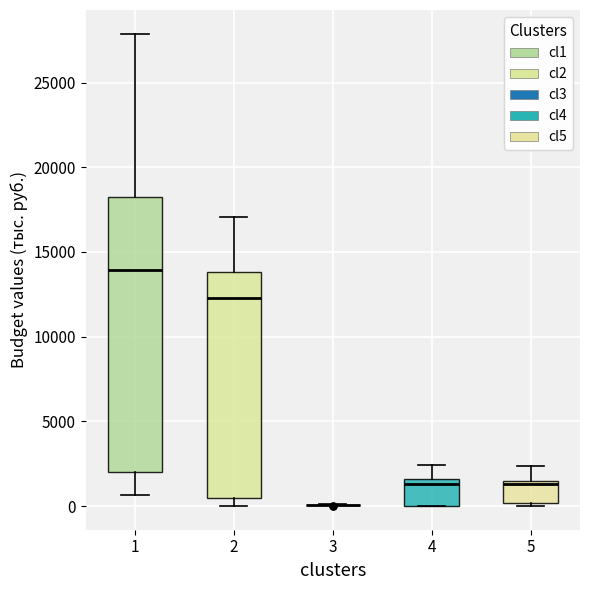

Reading left to right, read every box against the y-axis: the position of its median line, the range the box covers, and the ends of its whiskers. The values are not printed on the chart, so give them approximately, as read against the axis.

1: median 14000, box 2000 to 18500, whiskers 500 to 28000
2: median 12500, box 500 to 14000, whiskers 0 to 17000
3: box collapsed to a line at 0, whiskers 0 to 0
4: median 1500 (just below the box's upper edge), box 0 to 1500, whiskers 0 to 2500
5: median 1500 (just below the box's upper edge), box 0 to 1500, whiskers 0 (just below the box's lower edge) to 2500